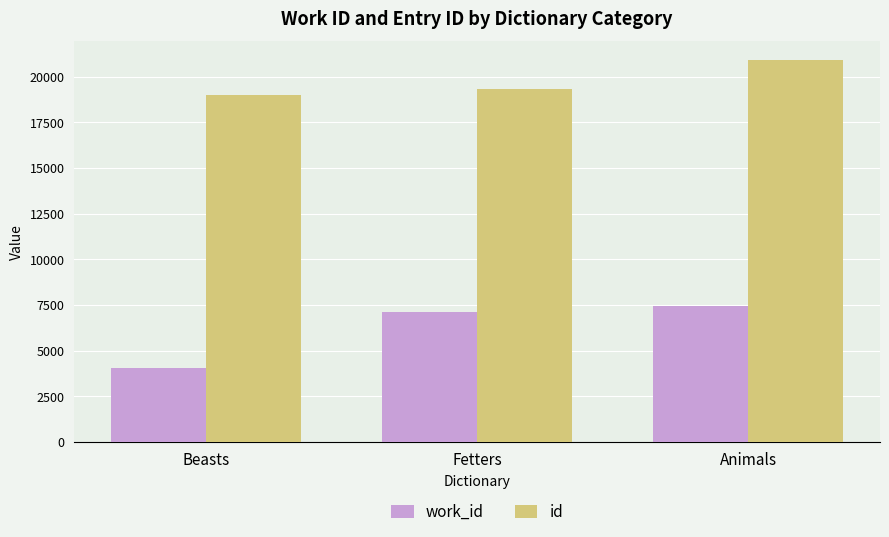

What position from the left is Animals?

3